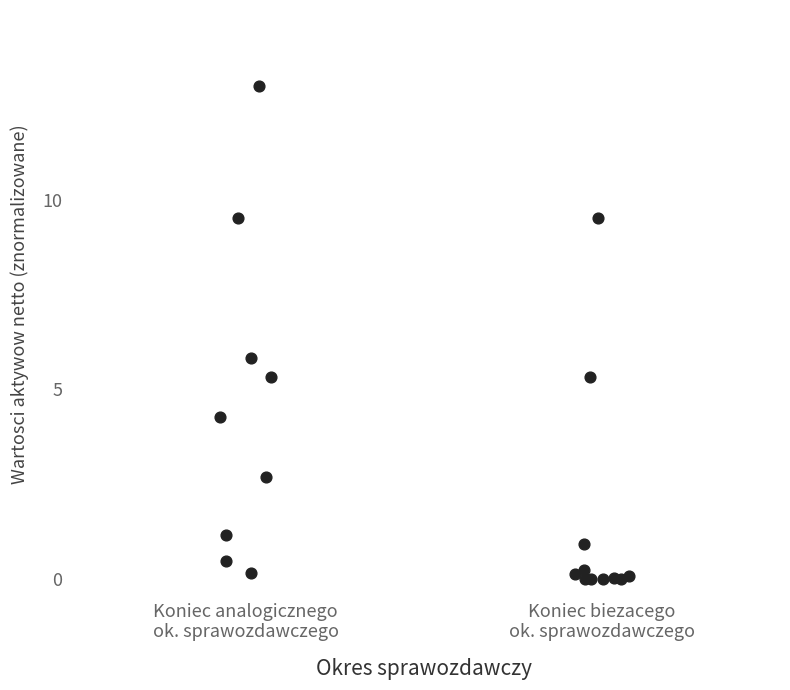

What Y value in the scatter plot is closest to 6?

5.8